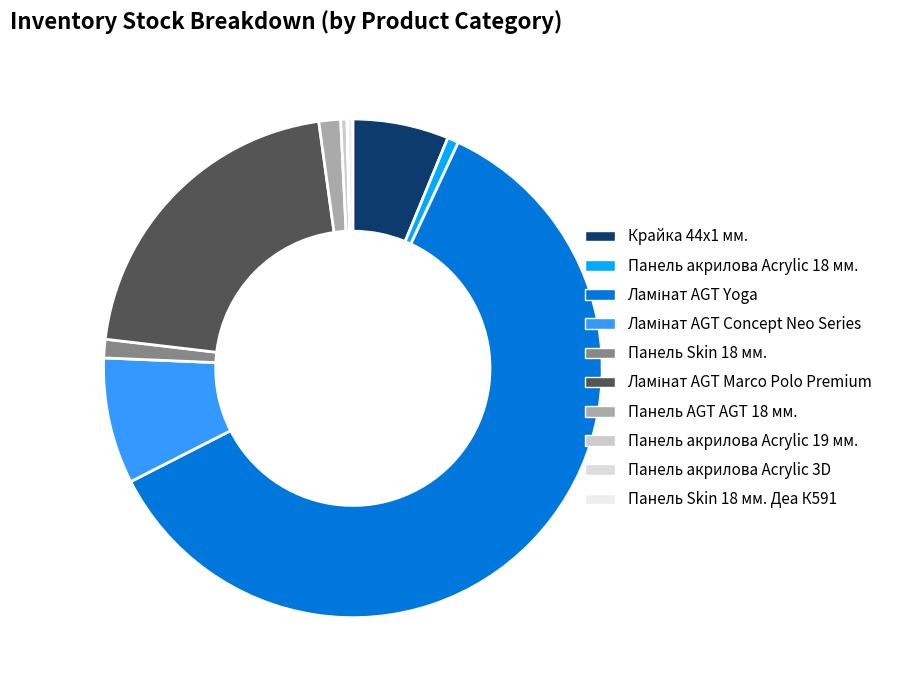

How many segments does this pie chart have?

10